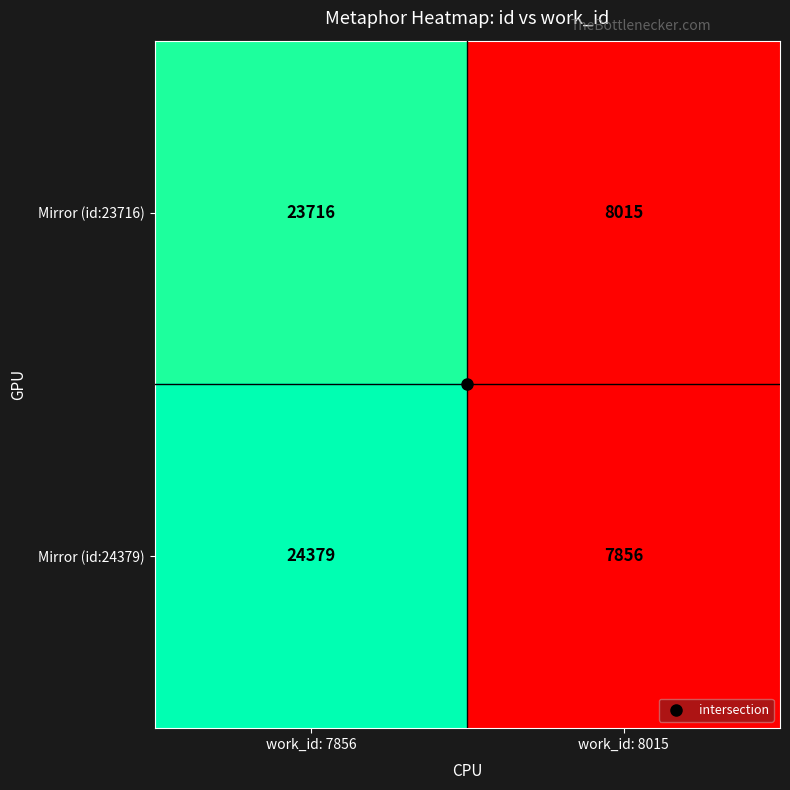

Between work_id: 7856 and work_id: 8015, which series saw the biggest shift?

Mirror (id:24379)